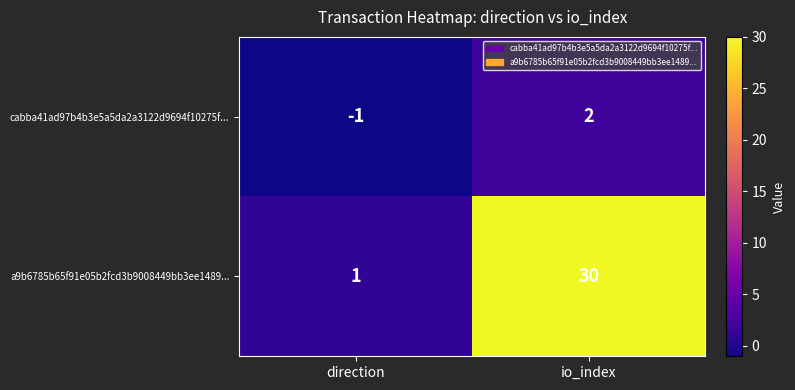

Rank the series by their maximum value, from highest to lowest.

a9b6785b65f91e05b2fcd3b9008449bb3ee1489..., cabba41ad97b4b3e5a5da2a3122d9694f10275f...